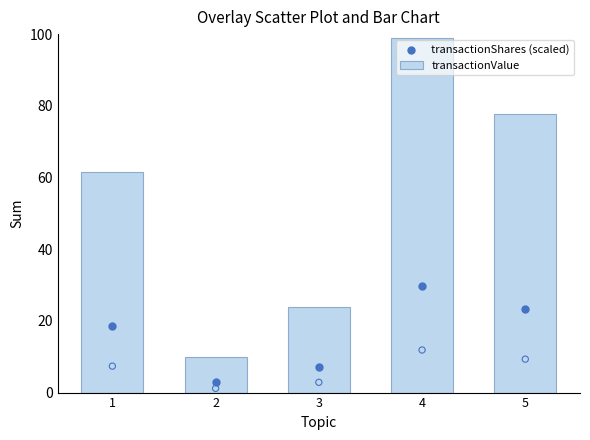

What is the total value across all series at 3?

31.0